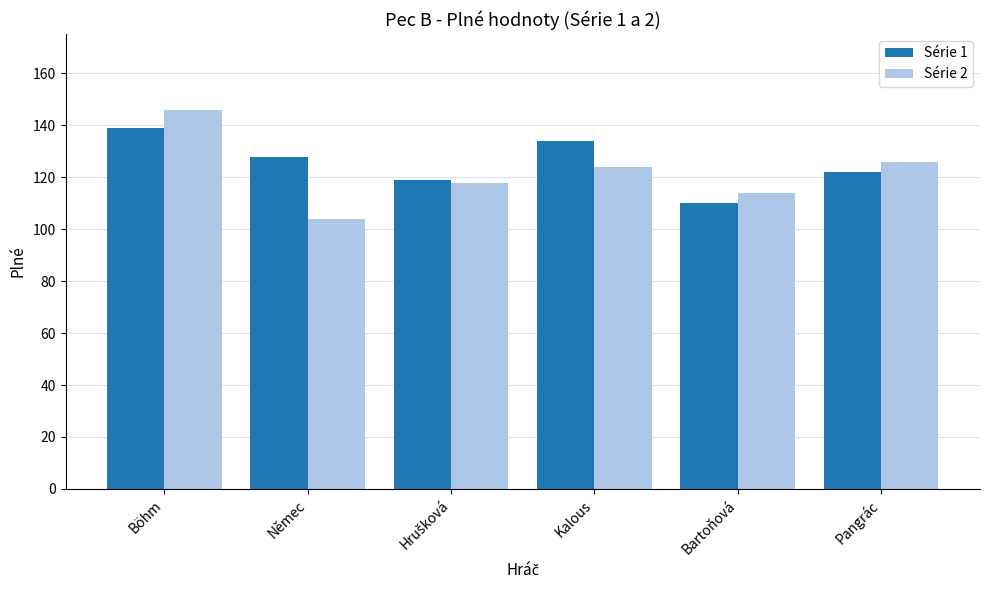

Which series has the widest spread of values?

Série 2